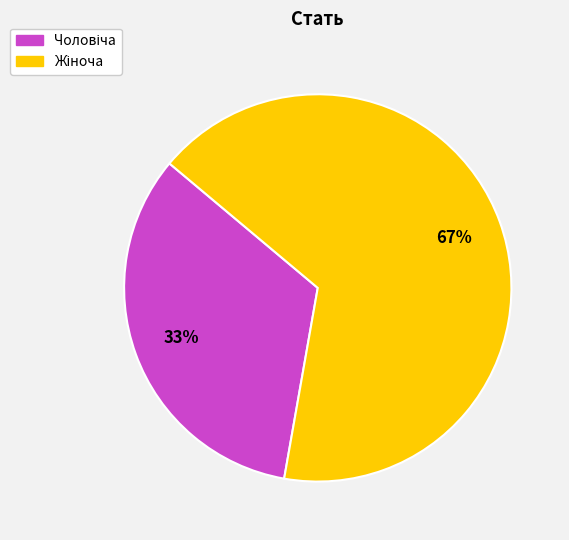

Does any single category account for the majority?

Yes